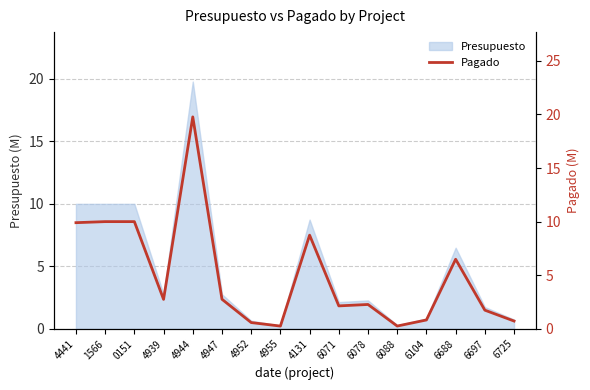

What is the change in value from 4944 to 6088?

-19.5